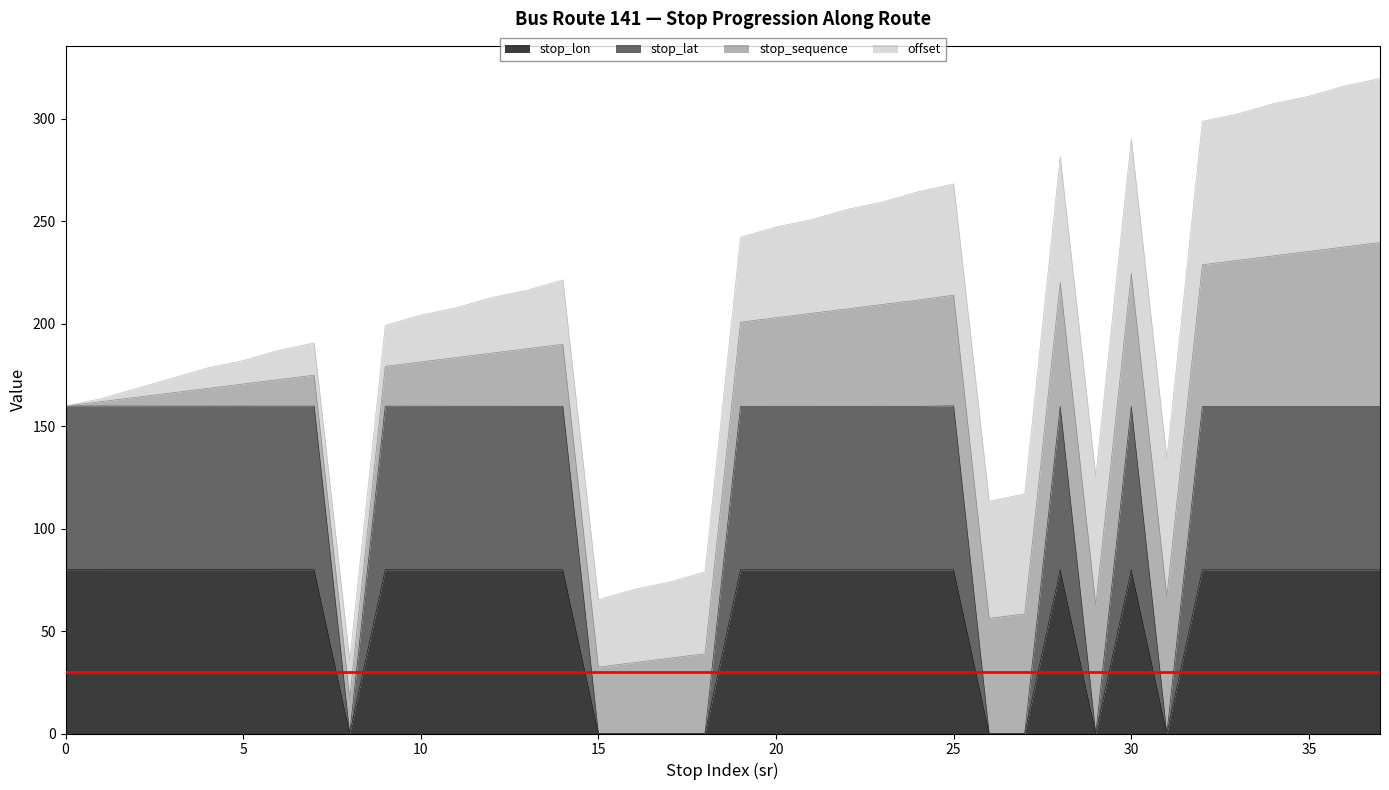

True or false: stop_lat and stop_lon cross at least once.

False